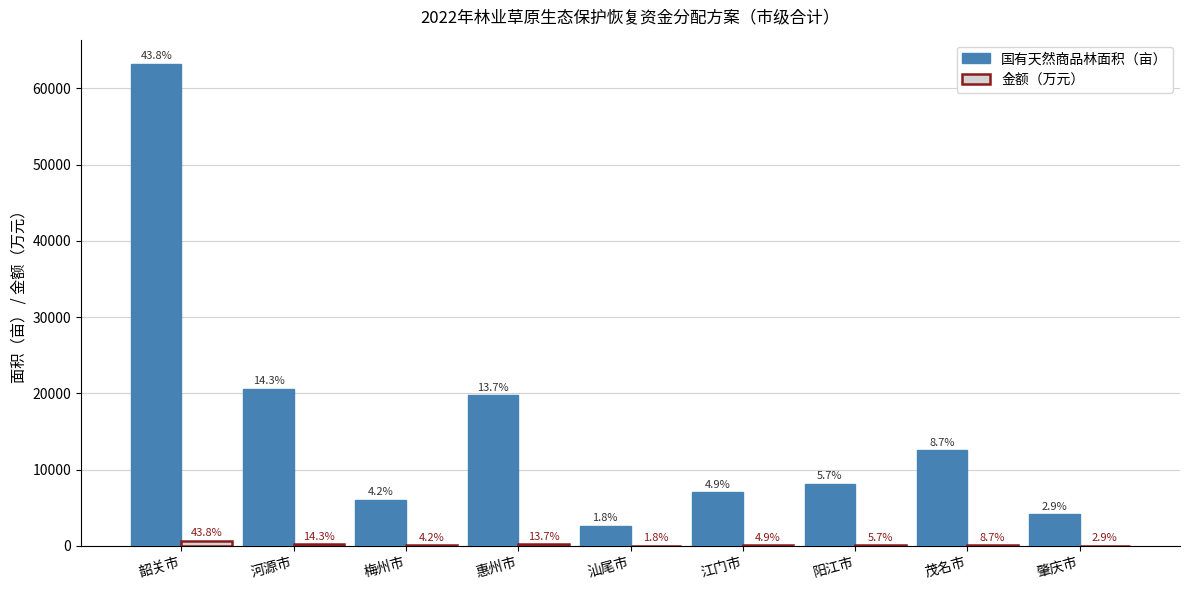

What is the label of the 5th bar from the left?

汕尾市